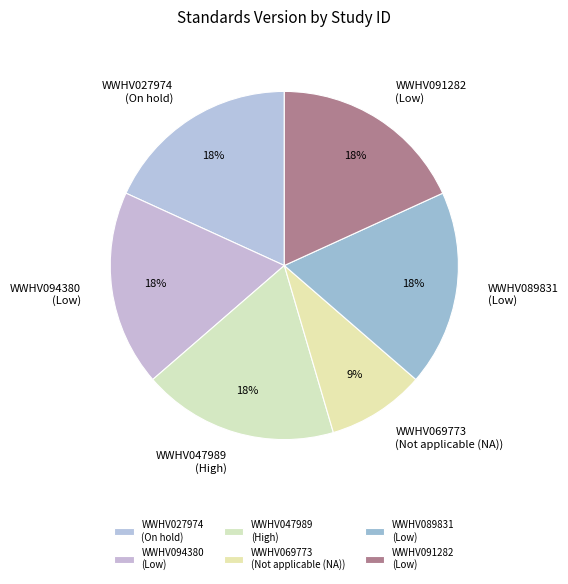

Approximately how many times larger is the value at WWHV091282 compared to WWHV089831?

1.0